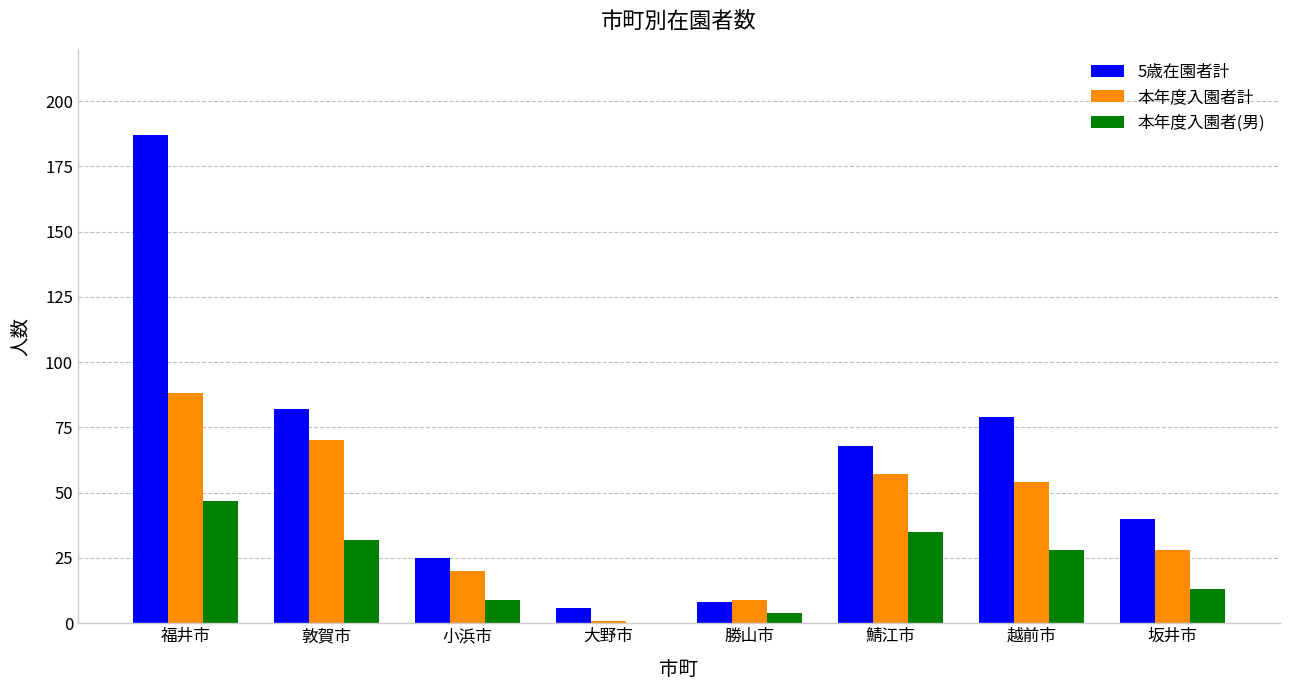

What is the total value across all series at 小浜市?

54